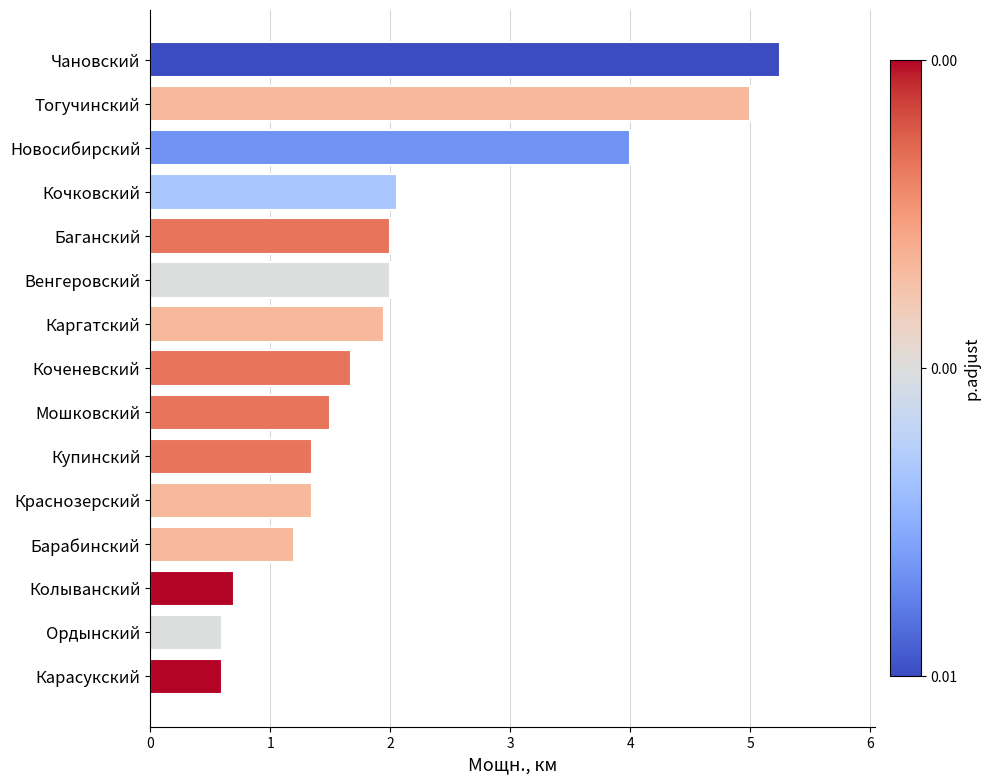

What is the approximate value at Кочковский?

2.1